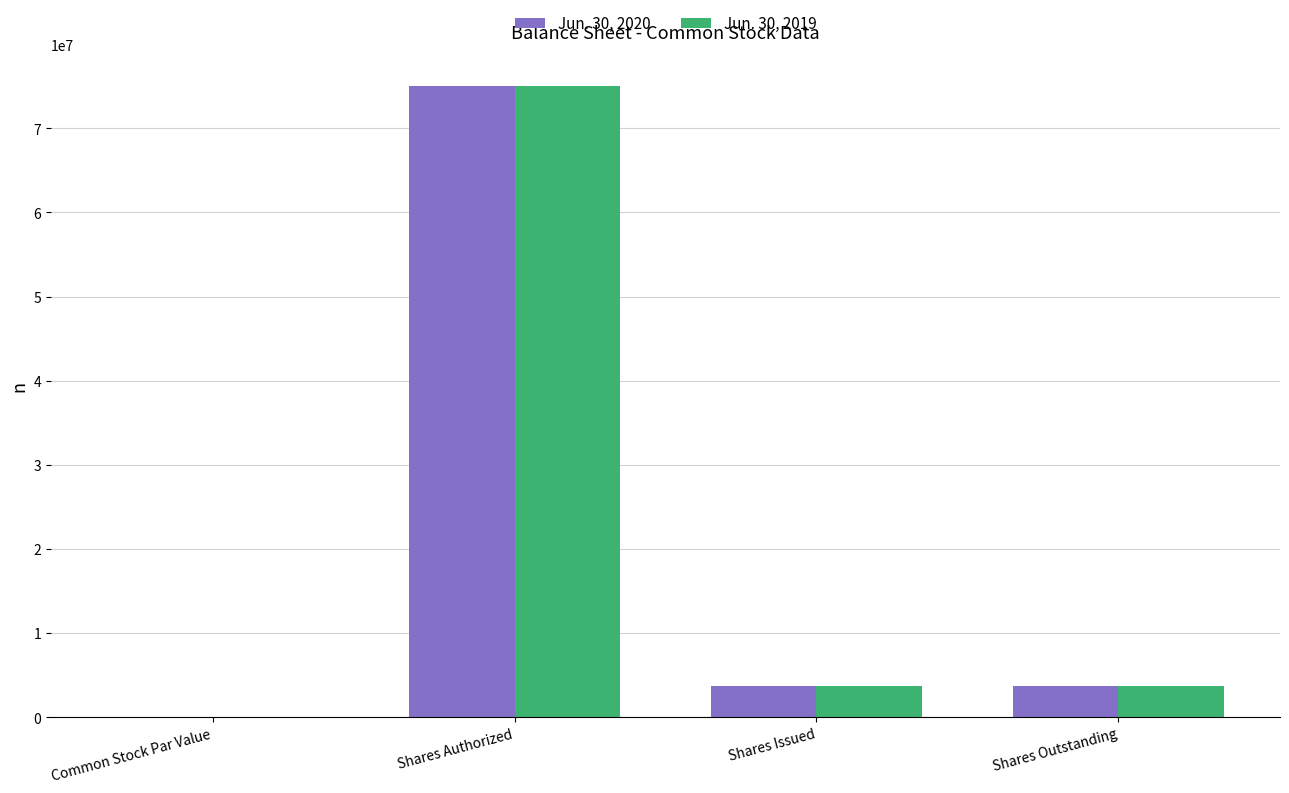

The Jun. 30, 2020 series shows 113826025 at Shares Authorized. True or false?

False